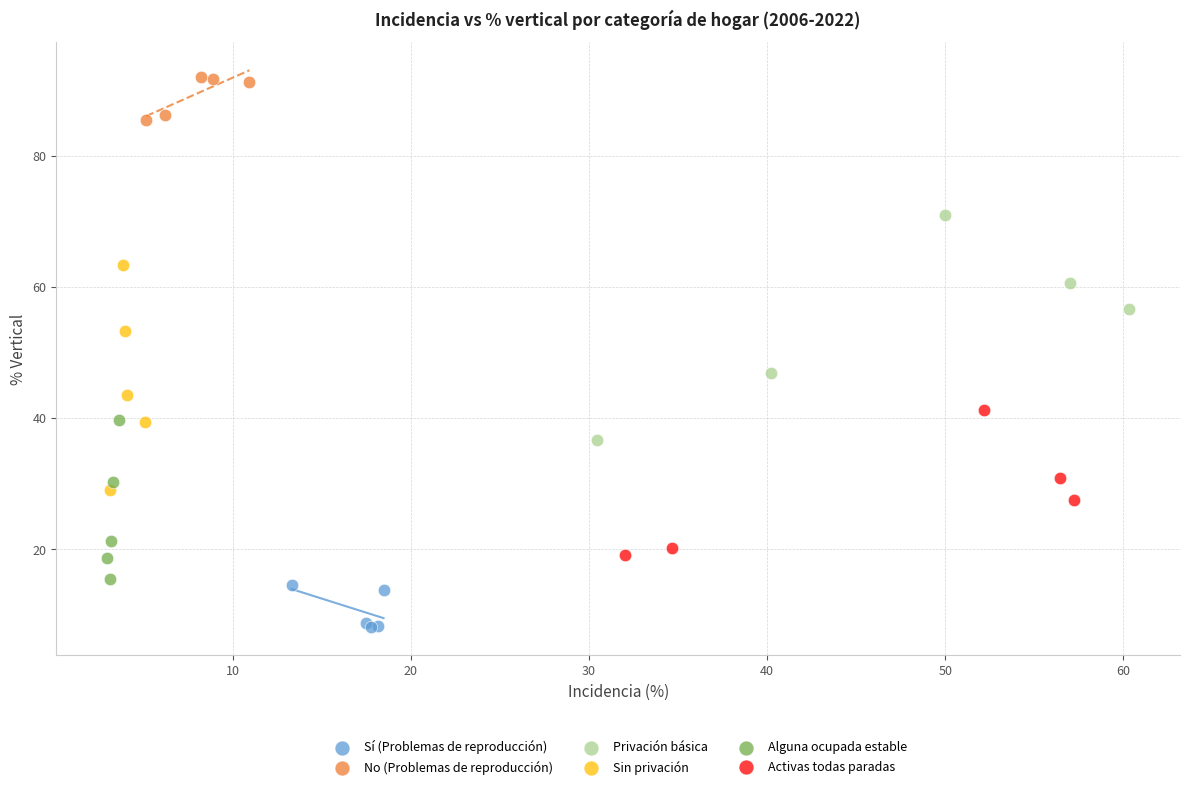

What are all the series names shown in the legend?

Sí (Problemas de reproducción), No (Problemas de reproducción), Privación básica, Sin privación, Alguna ocupada estable, Activas todas paradas